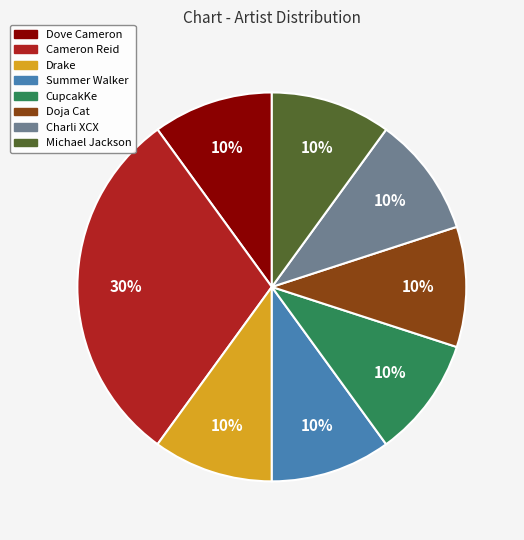

Is it true that CupcakKe is 18% of the pie?

False